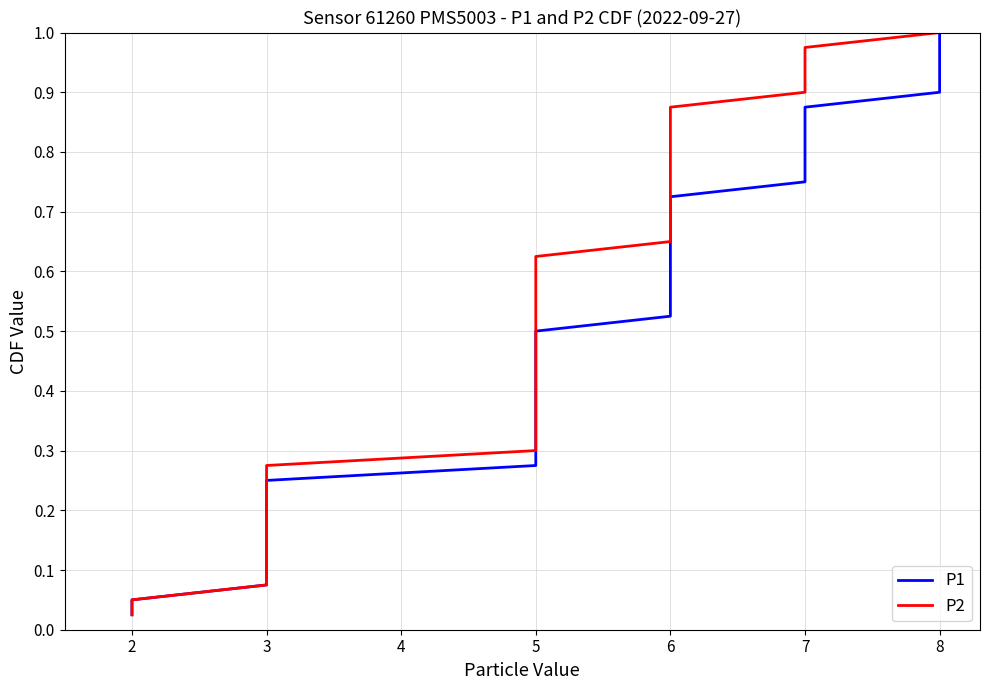

Read the P1 value at 8.

1.0